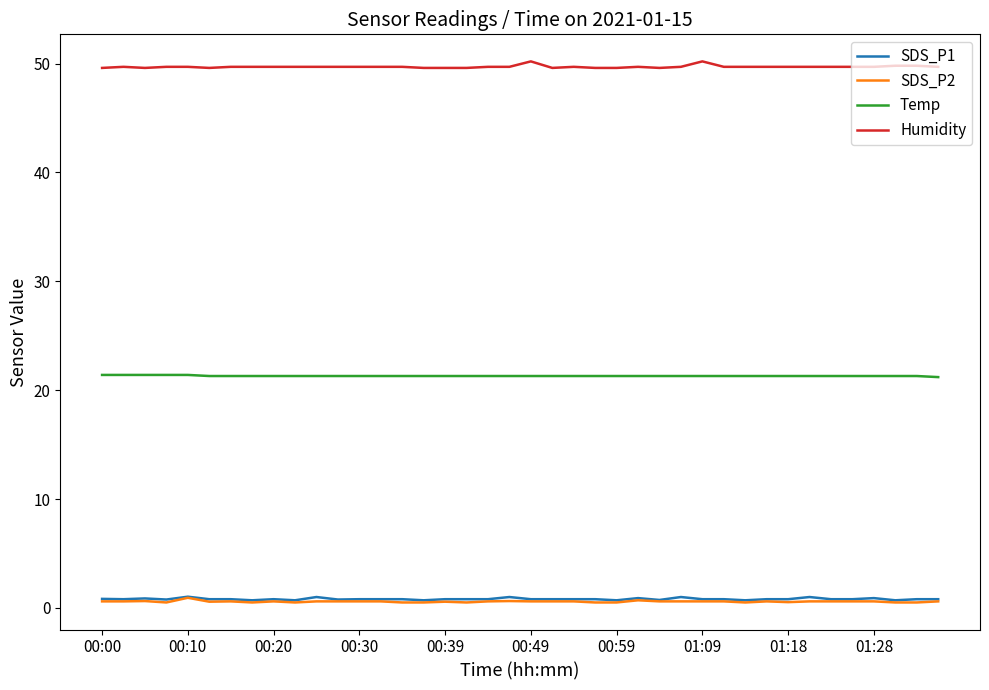

True or false: Temp and SDS_P2 cross at least once.

False